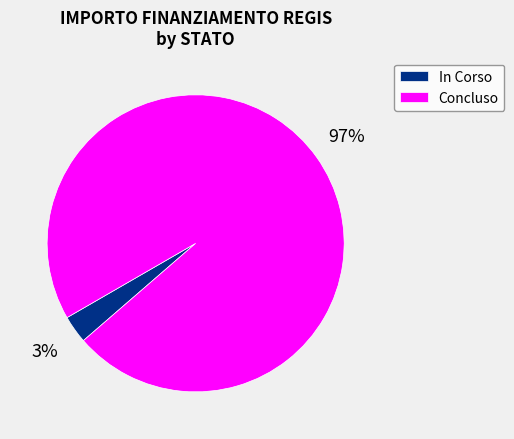

What is the majority slice?

Concluso